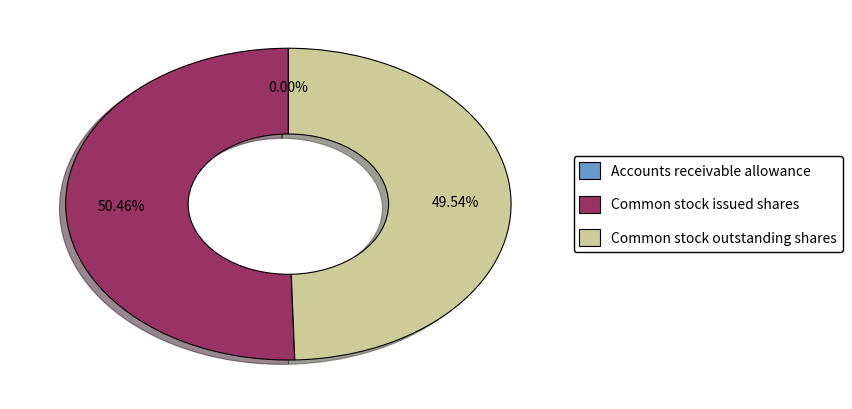

Which slice is the largest?

Common stock issued shares